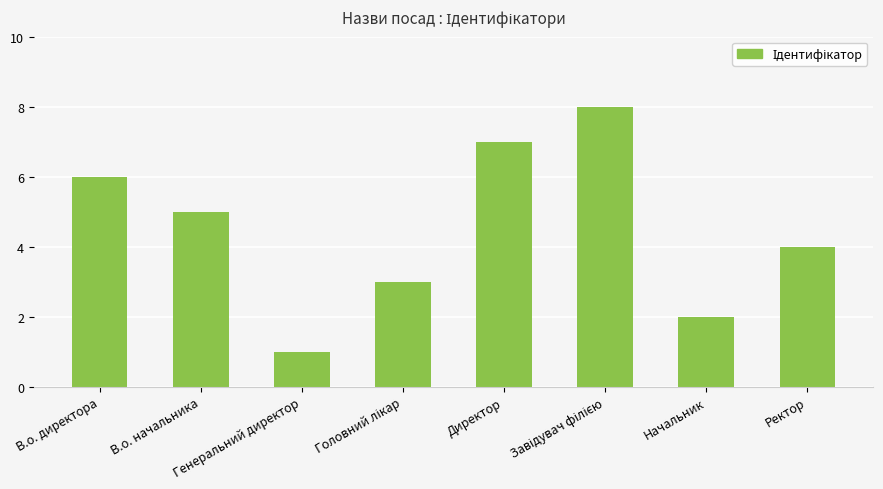

What is the difference between the maximum and second lowest values?

6